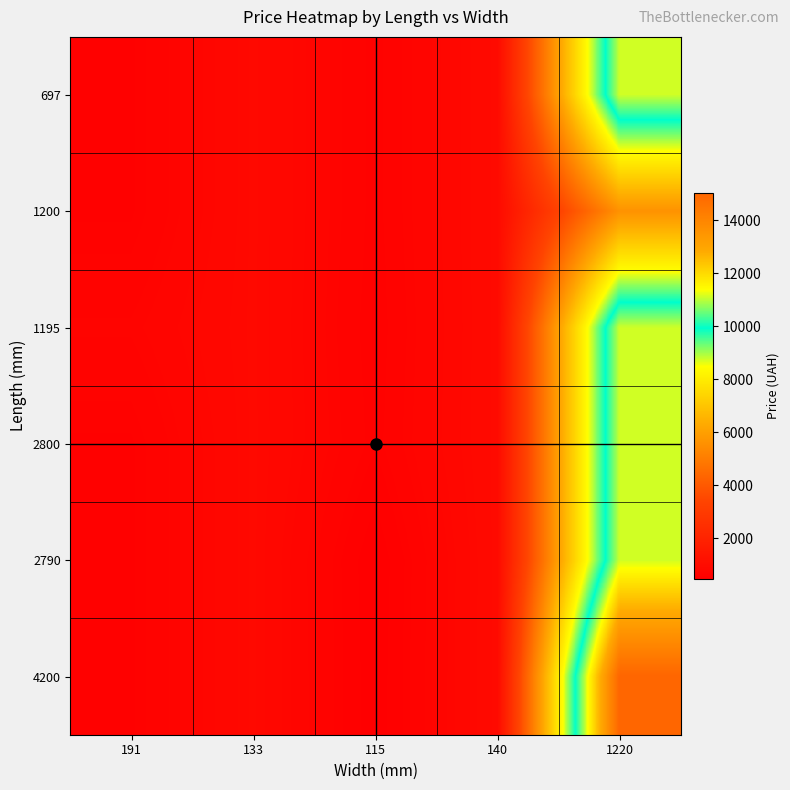

Which category has the highest value across all series?

1220